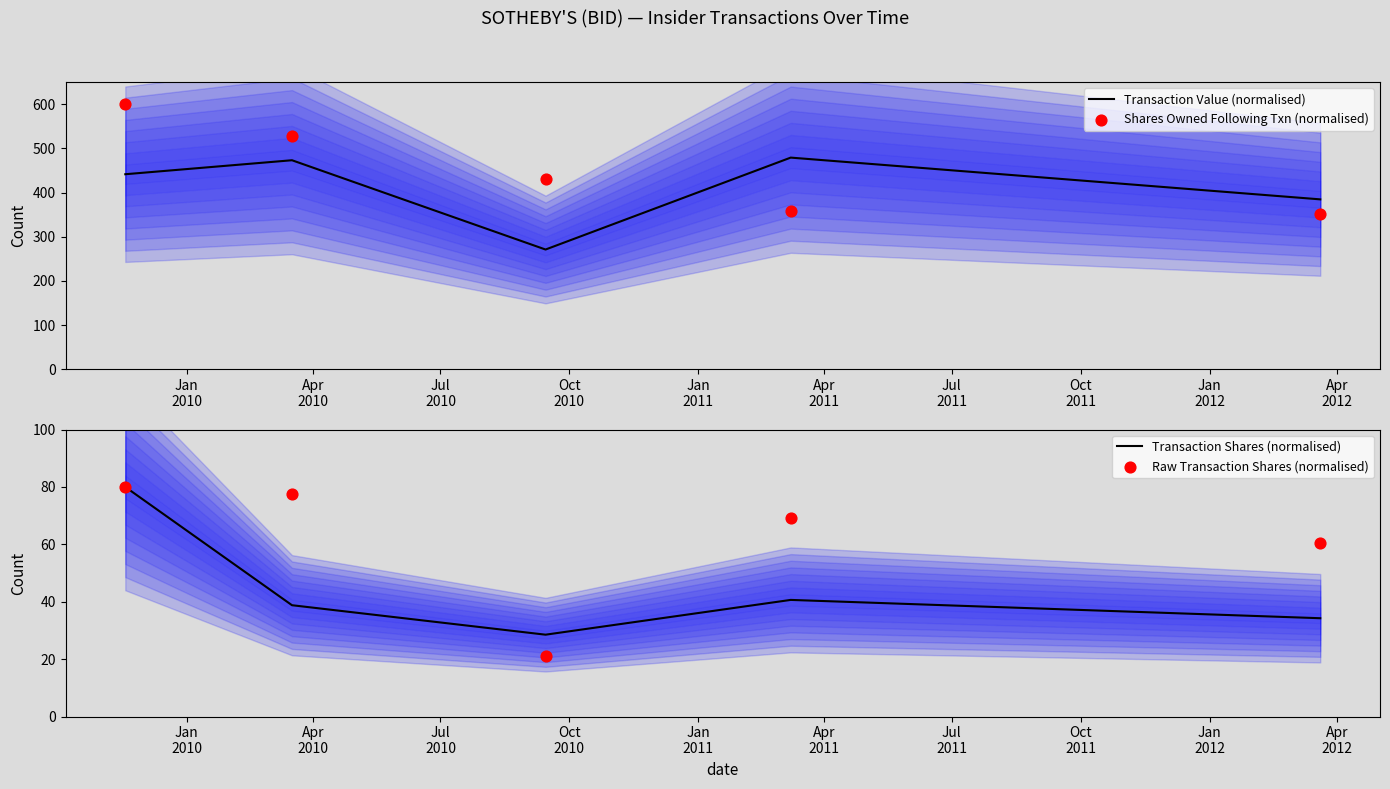

Which series contains the highest Y value?

Shares Owned Following Txn (normalised)